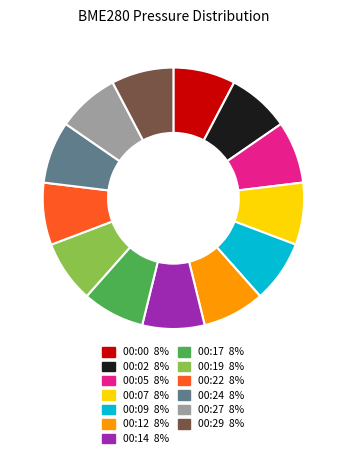

Do 00:12 and 00:00 together represent more than half of the pie?

No